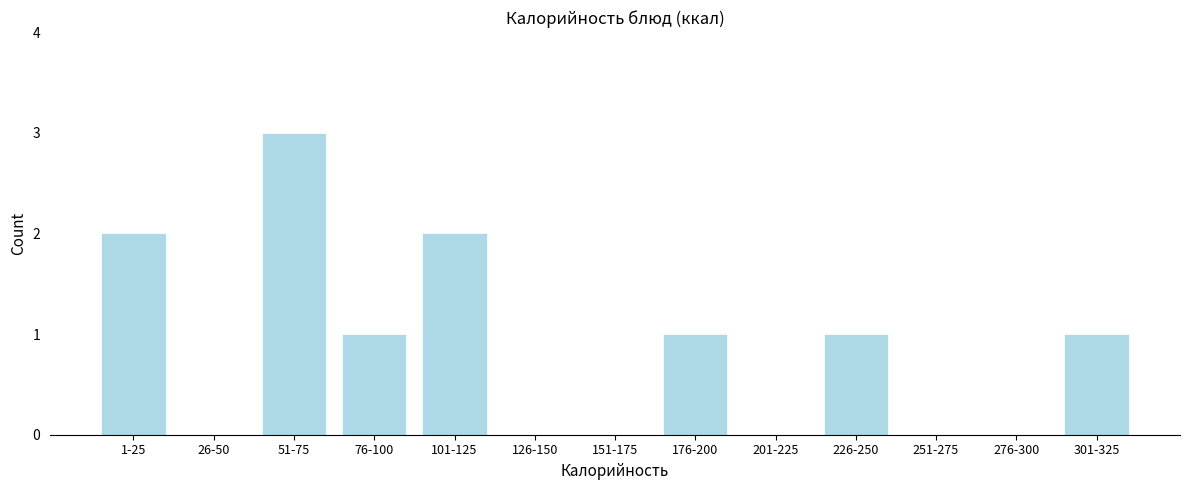

Reading right to left, list all the values displayed in this chart.

301-325=1	276-300=0	251-275=0	226-250=1	201-225=0	176-200=1	151-175=0	126-150=0	101-125=2	76-100=1	51-75=3	26-50=0	1-25=2